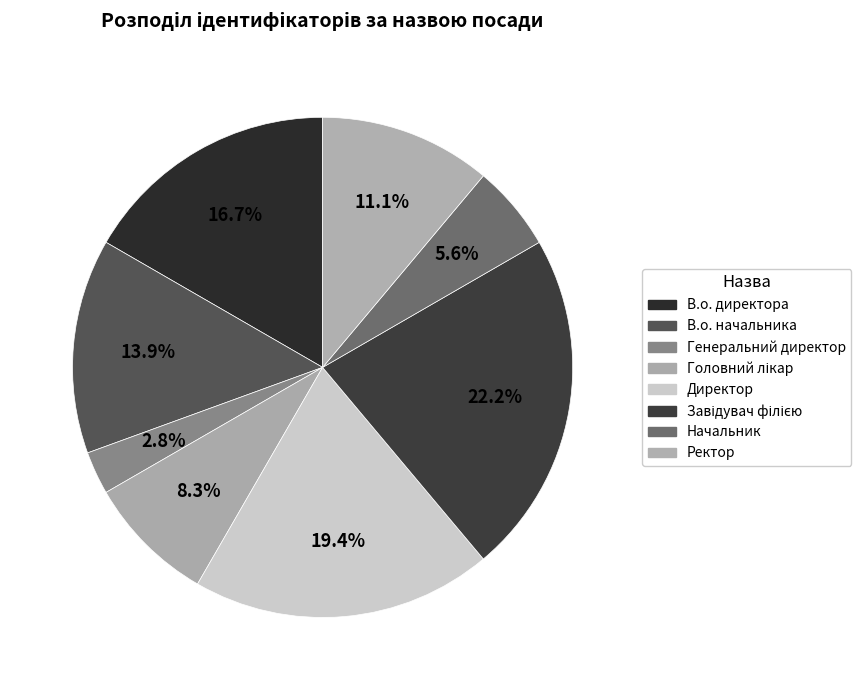

What is the largest slice in the pie chart?

Завідувач філією